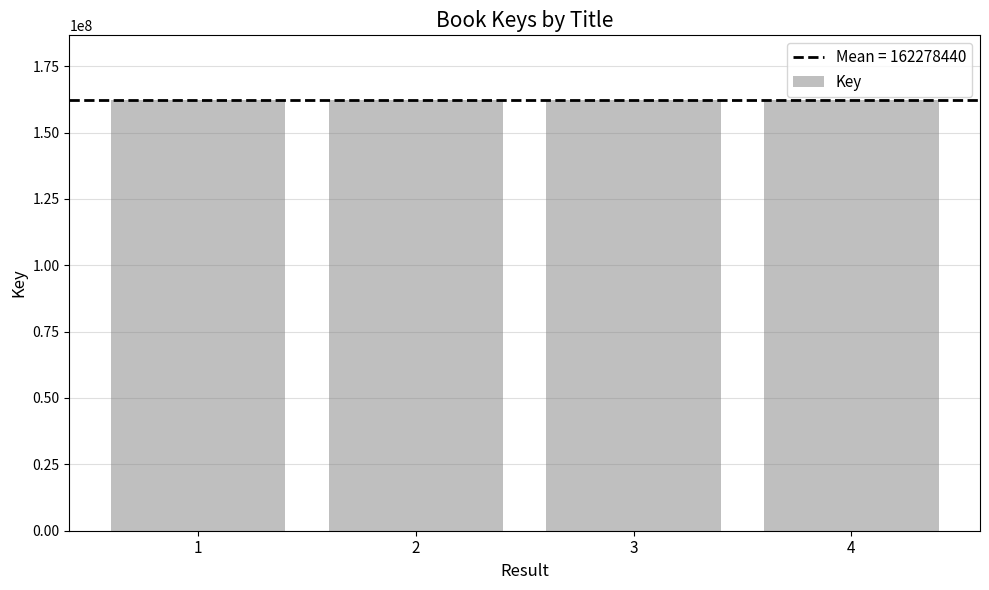

How many data points does each series have?

4